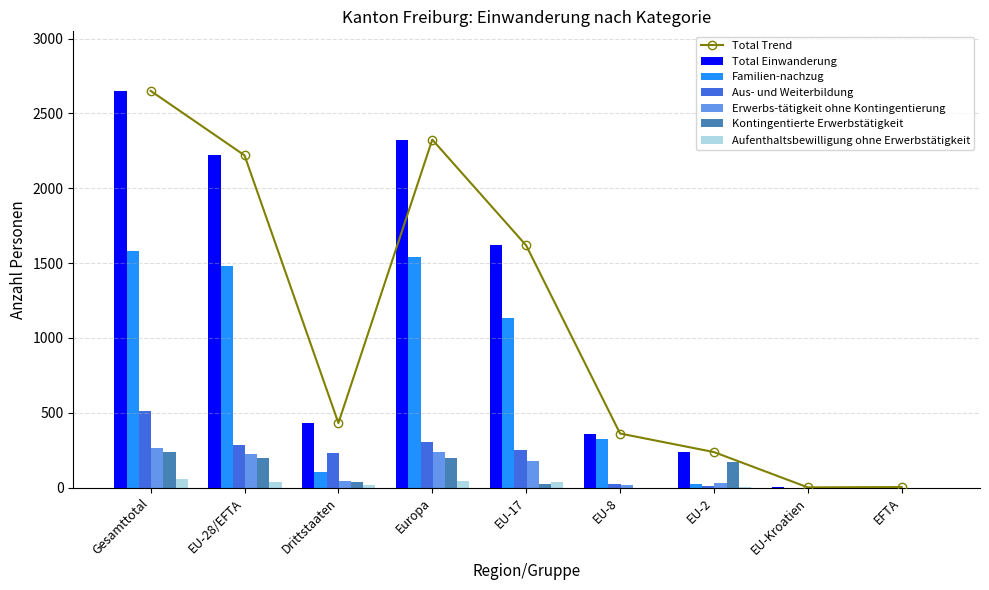

The value of Total Trend at Europa is 4163. True or false?

False